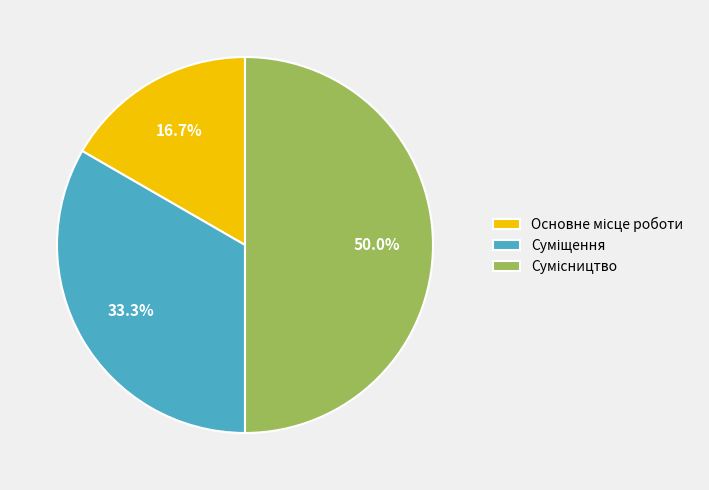

How many segments does this pie chart have?

3